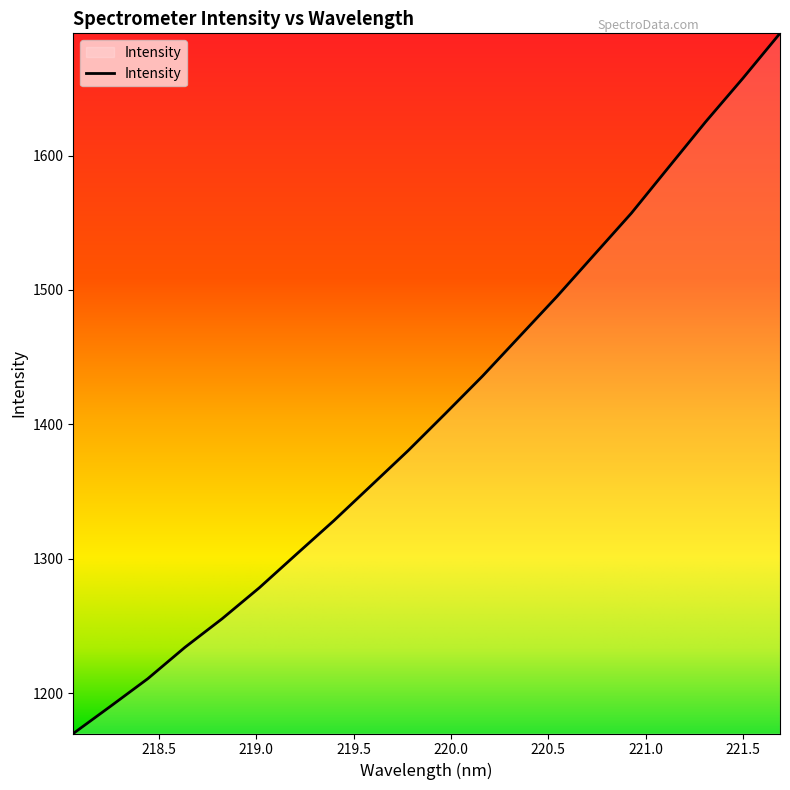

What is the difference between the maximum and minimum values?

520.7